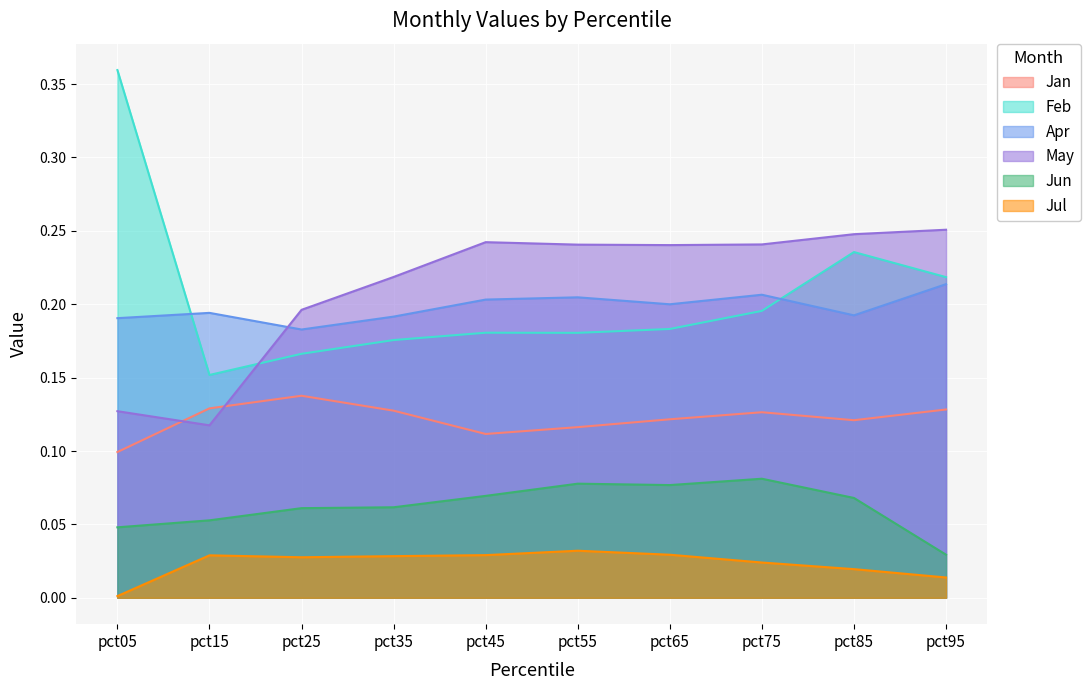

List the series in order of their peak value, lowest first.

Jul, Jun, Jan, Apr, May, Feb